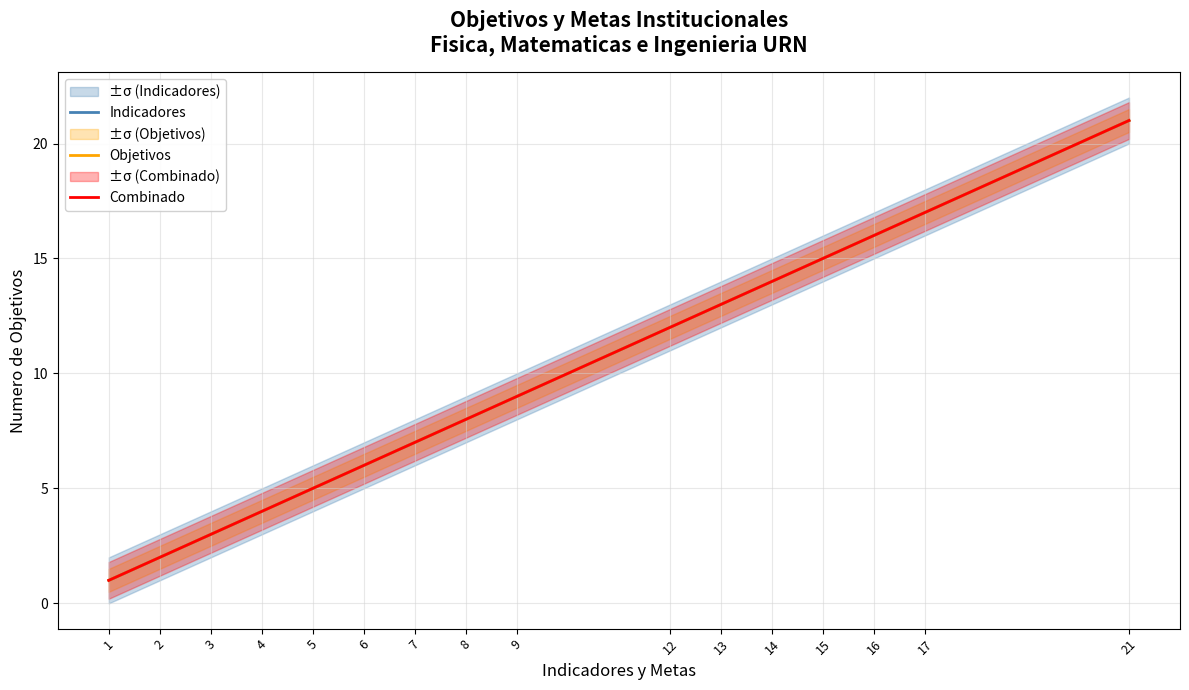

Does the chart have visible grid lines?

Yes